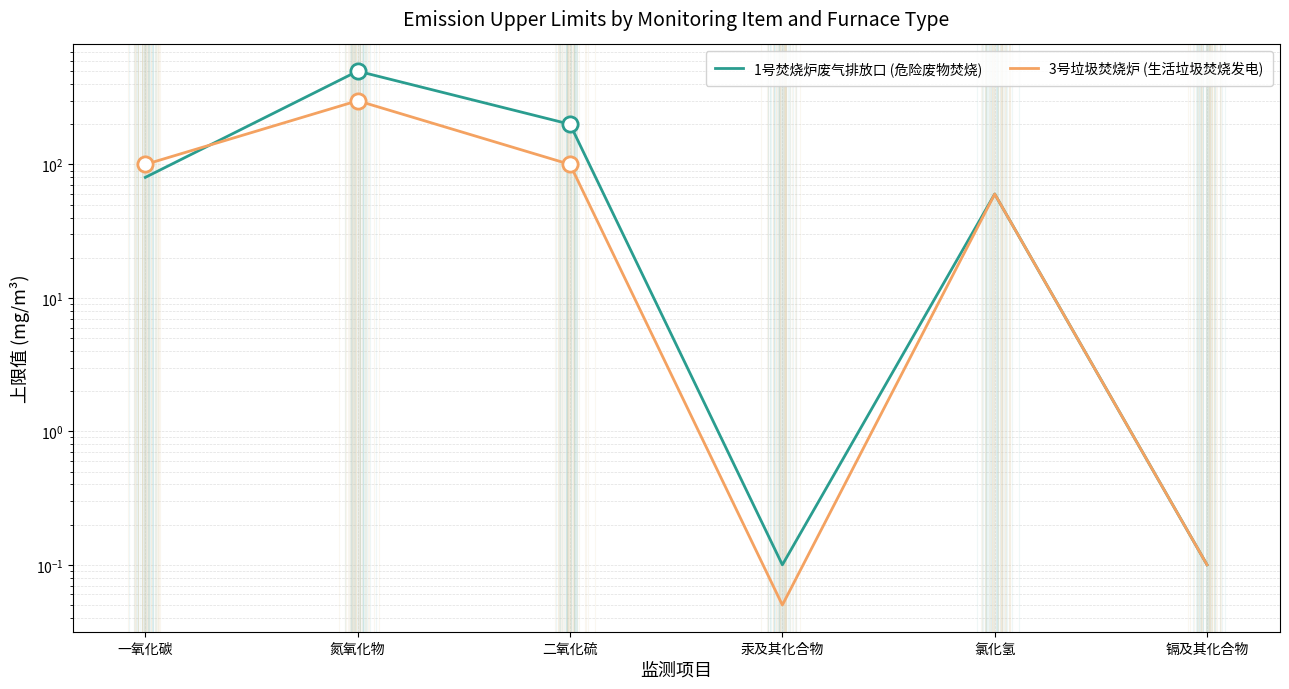

Reading left to right, what are all the values shown in this chart?

1号焚烧炉废气排放口 (危险废物焚烧): 80.0	500.0	200.0	0.1	60.0	0.1
3号垃圾焚烧炉 (生活垃圾焚烧发电): 100.0	300.0	100.0	0.1	60.0	0.1